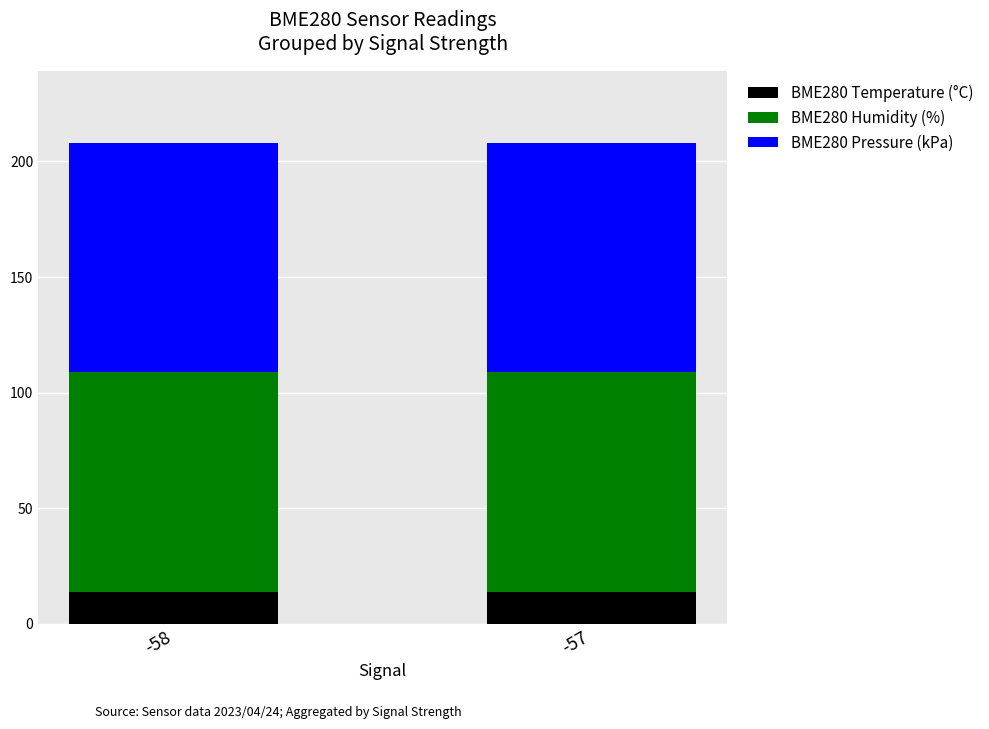

What is the total value across all series at -58?

207.9